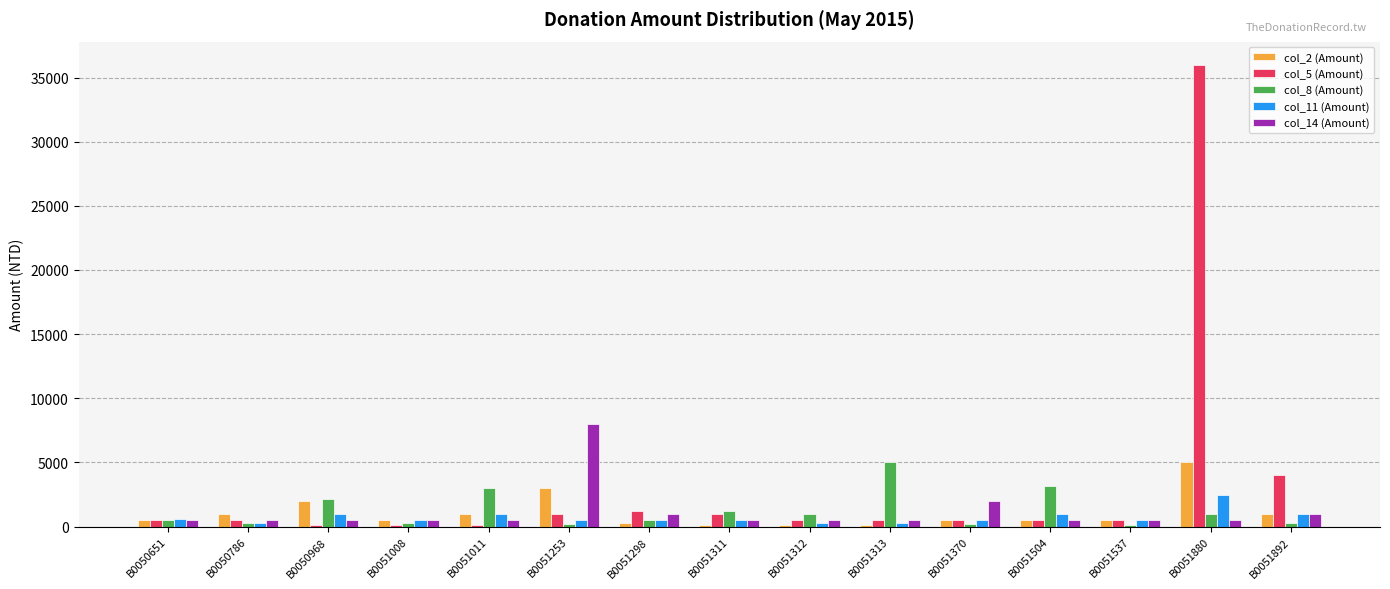

The value of col_14 (Amount) at B0051880 is 500. True or false?

True